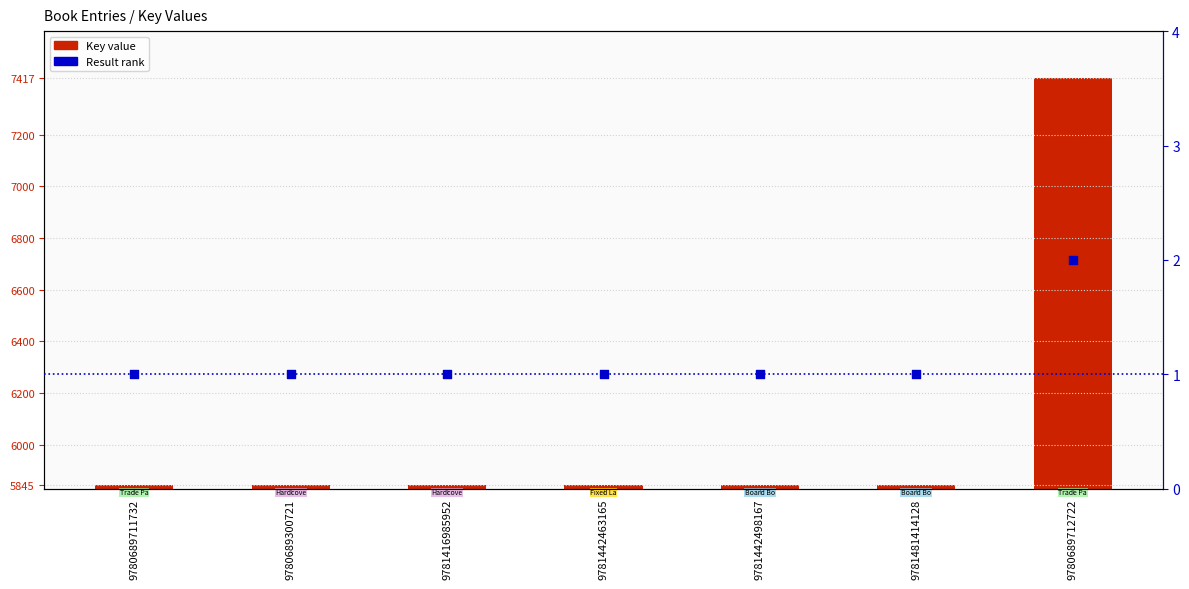

Which series contains the highest Y value?

Key value